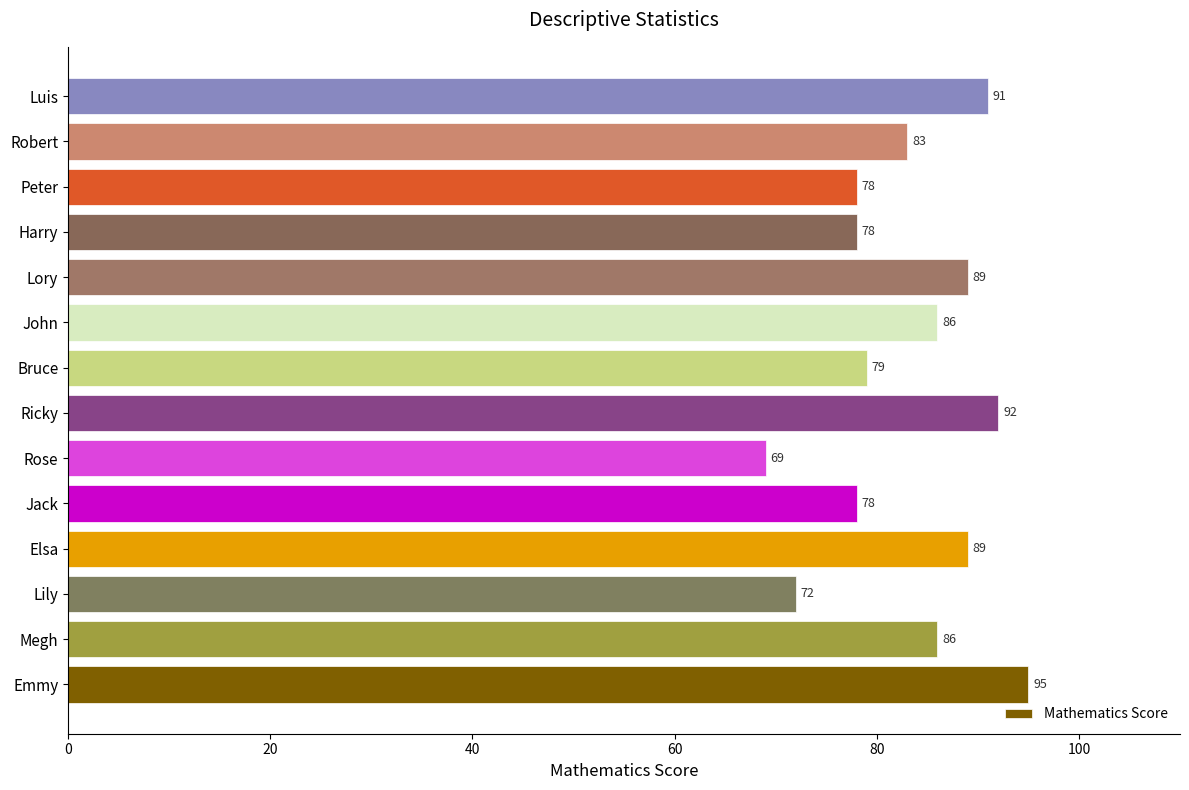

Approximately how many times larger is the value at John compared to Elsa?

1.0